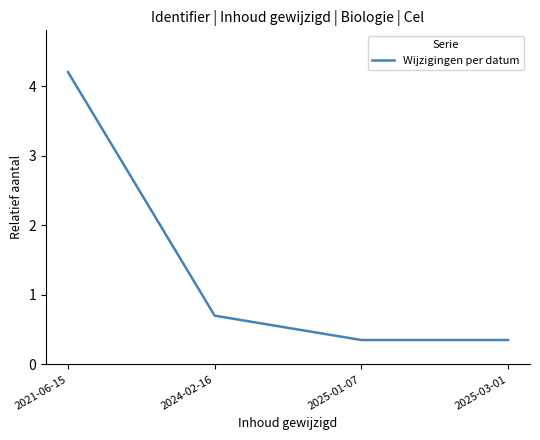

Does the chart display data point markers on the line(s)?

No